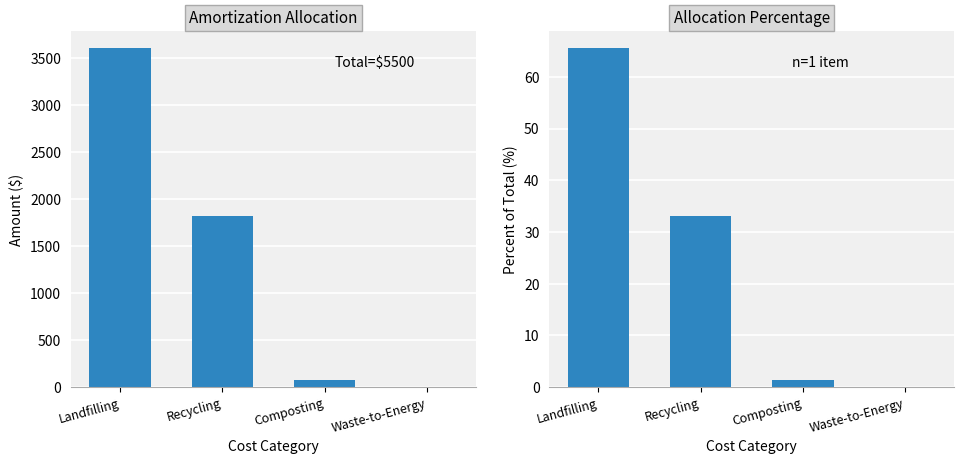

What is the difference between the second highest and second lowest values in the Pre-Crusher % series?

31.7